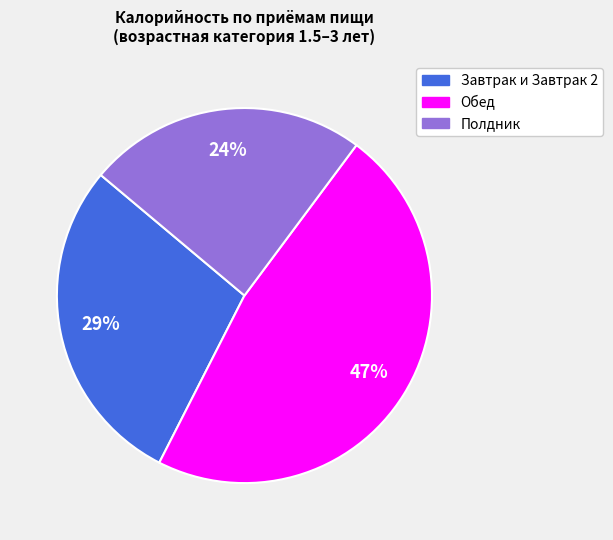

To the nearest percent, what is the difference between the largest and smallest slice percentages?

23%